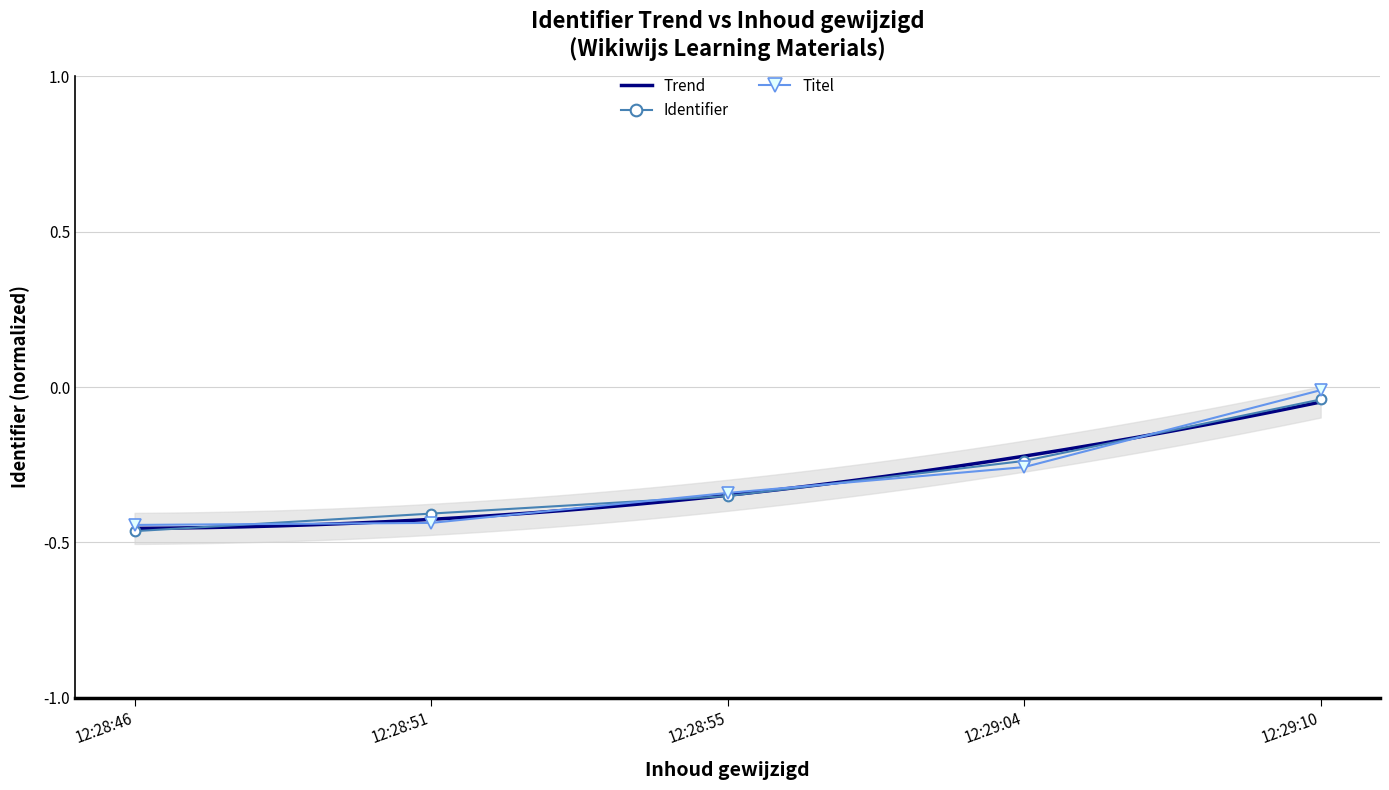

True or false: there are more than 0 points higher than both neighbors.

False